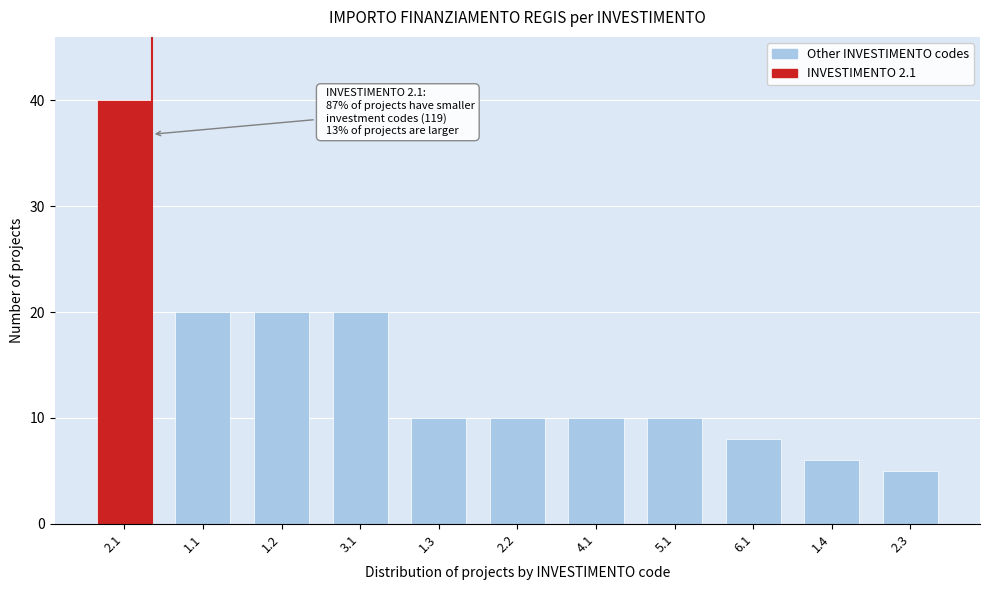

Reading left to right, extract all data points from this chart.

40	20	20	20	10	10	10	10	8	6	5